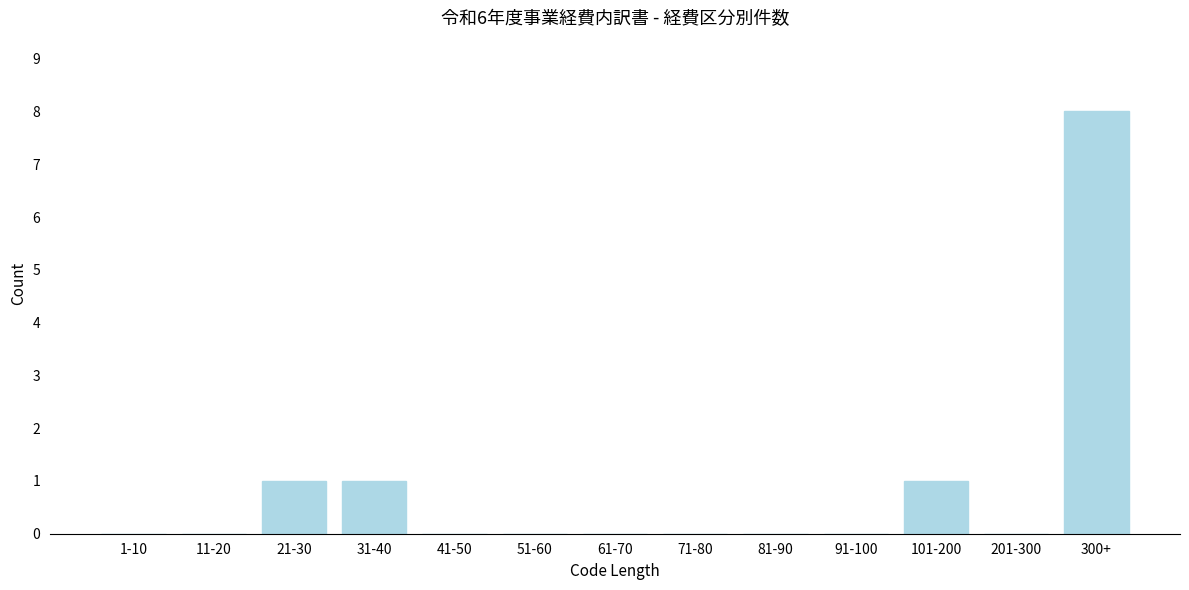

Reading right to left, extract all data points from this chart.

300+=8	201-300=0	101-200=1	91-100=0	81-90=0	71-80=0	61-70=0	51-60=0	41-50=0	31-40=1	21-30=1	11-20=0	1-10=0